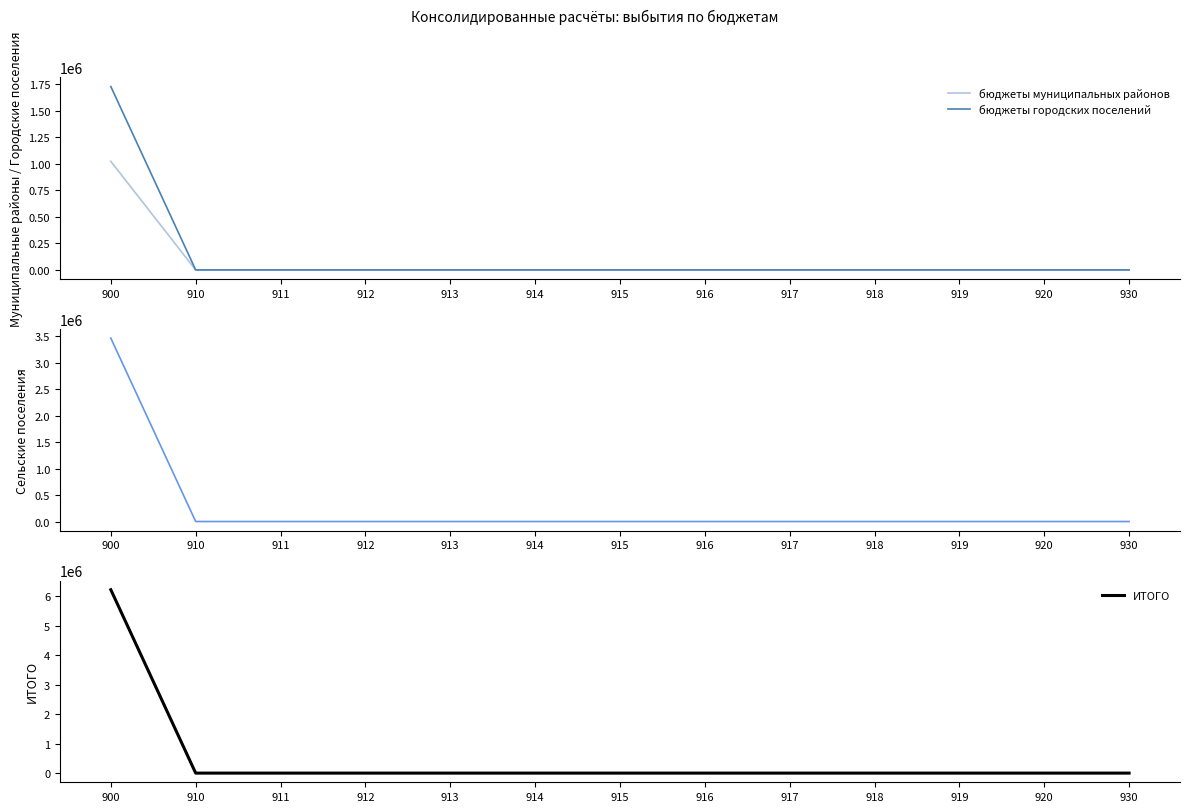

What are all the series names shown in the legend?

бюджеты муниципальных районов, бюджеты городских поселений, бюджеты сельских поселений, ИТОГО